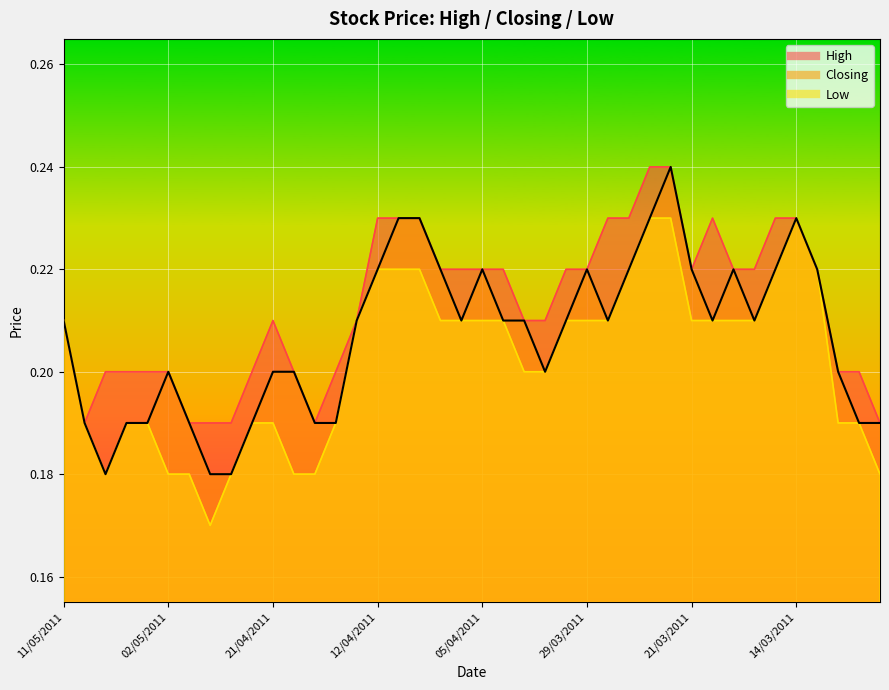

Rank the series at 27/04/2011 from highest to lowest value.

High, Closing, Low